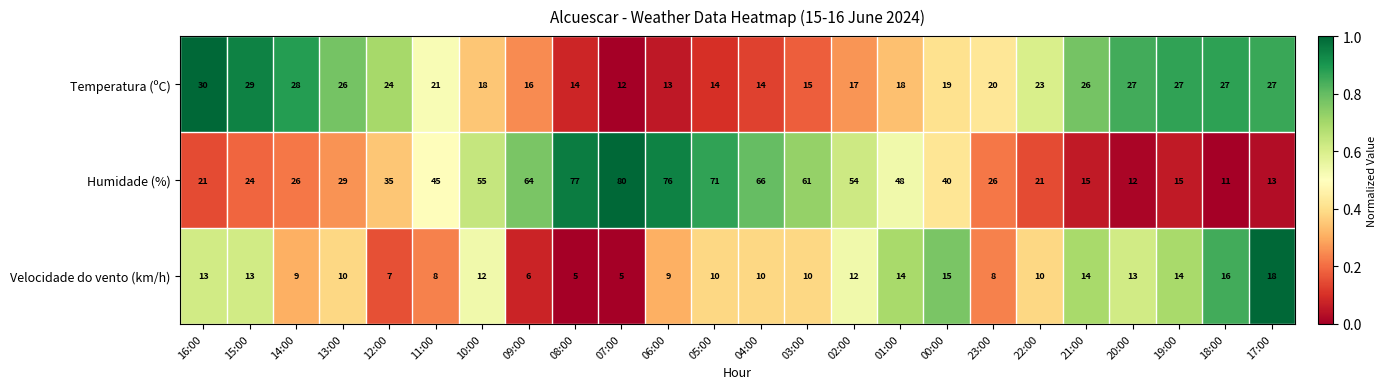

What is the difference between the maximum and minimum values in the Humidade (%) series?

69